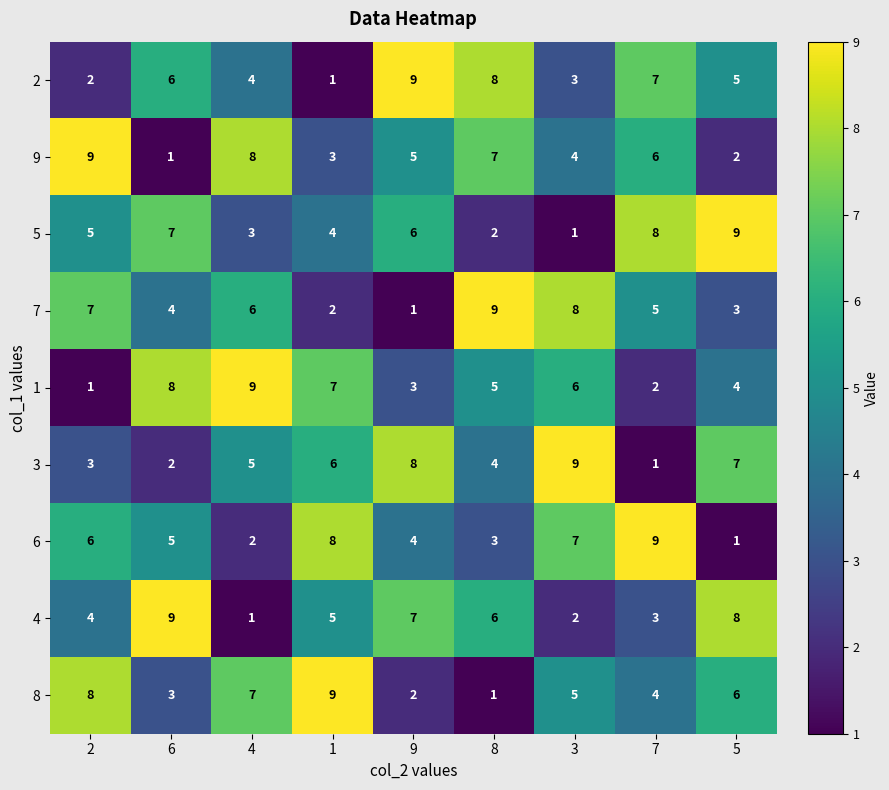

Count the number of data series in this chart.

9